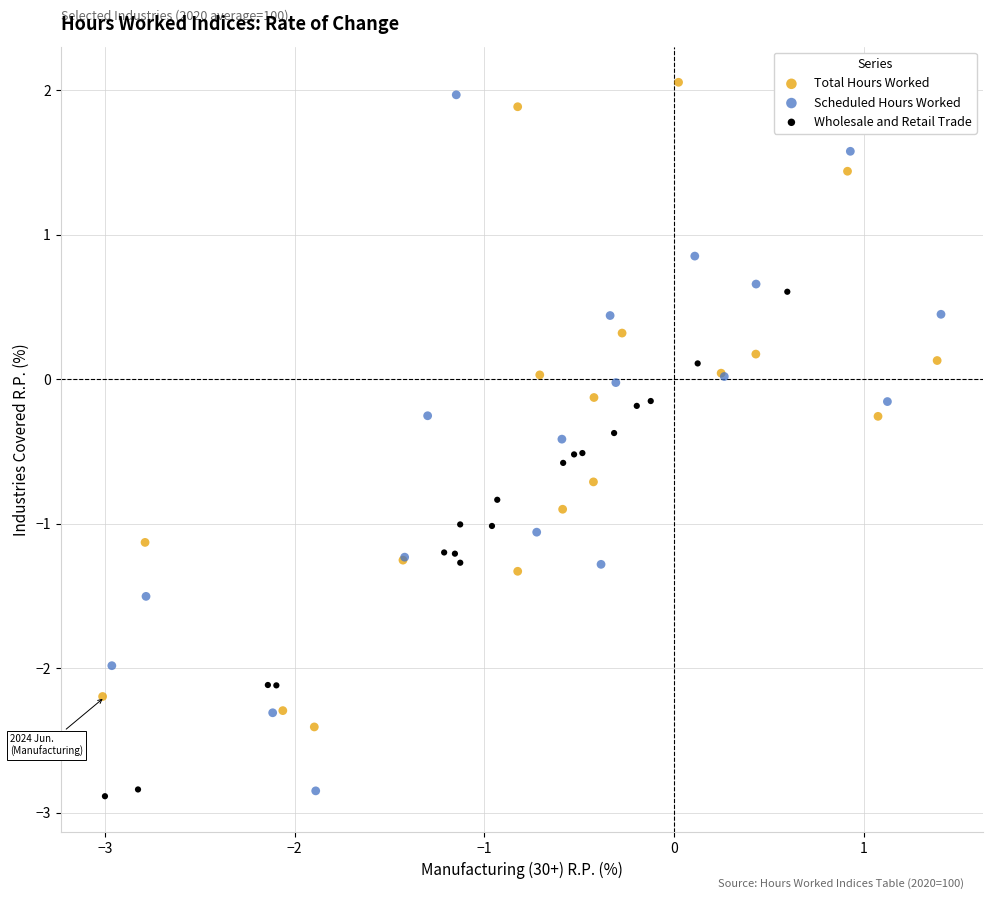

Which series has the largest Y range (max minus min)?

Scheduled Hours Worked